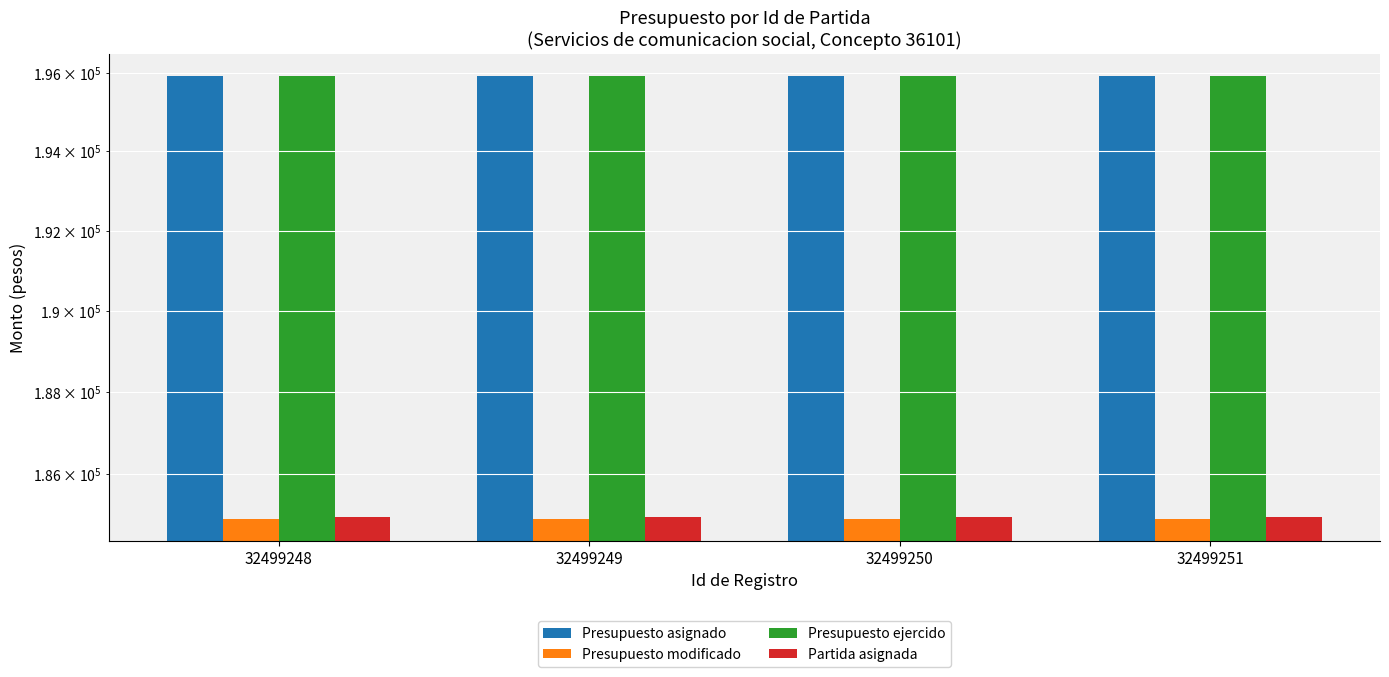

What is the sum of all Presupuesto ejercido values?

783668